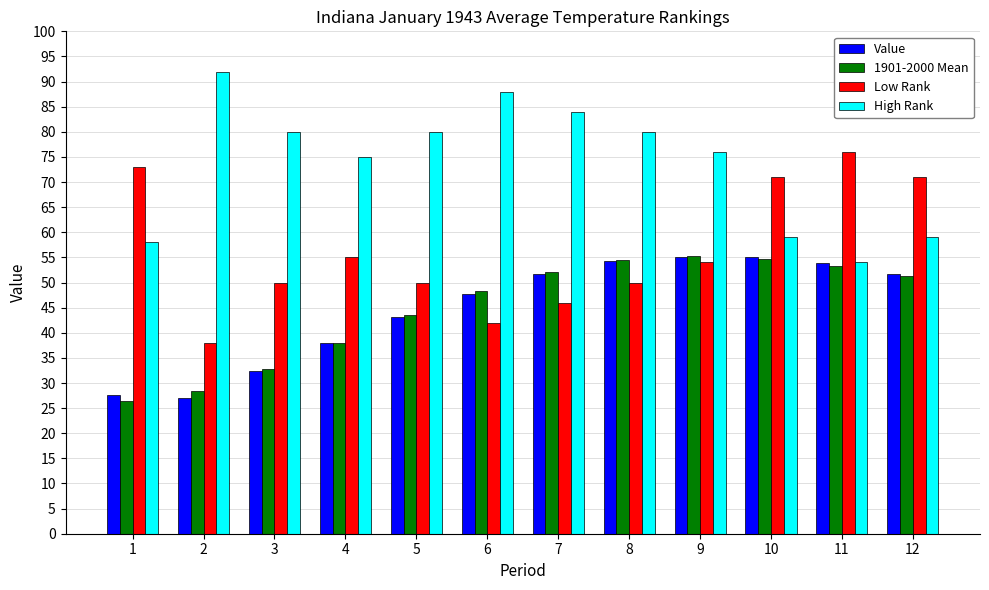

What is the total value across all series at 1?

185.1